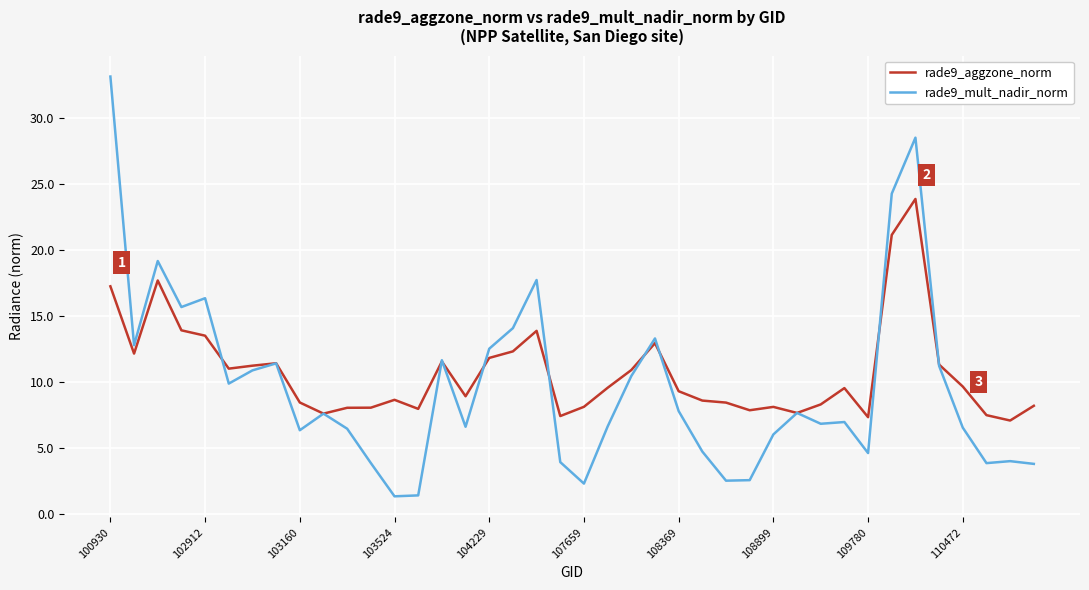

What is the minimum value shown in the chart?

1.3